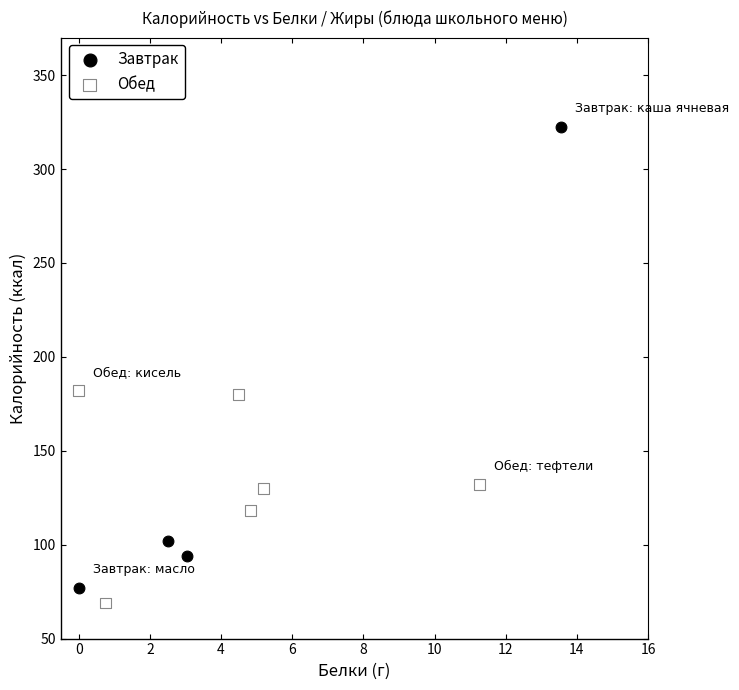

Which series reaches the minimum Y coordinate?

Обед